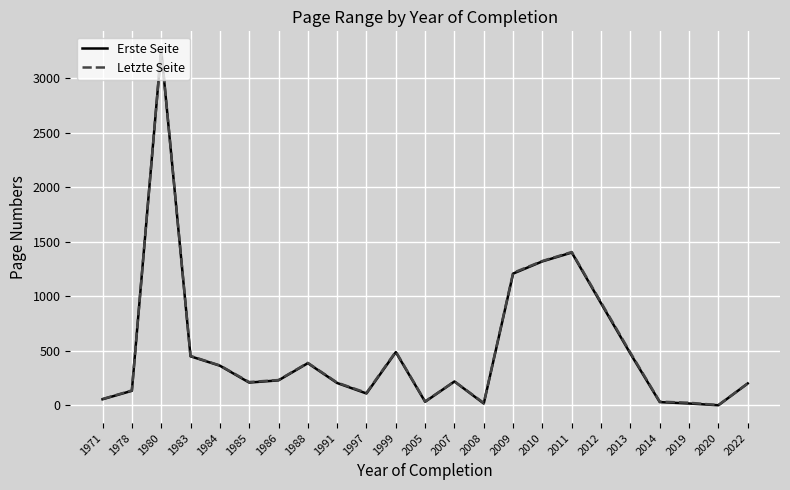

How many lines are shown in the chart?

2